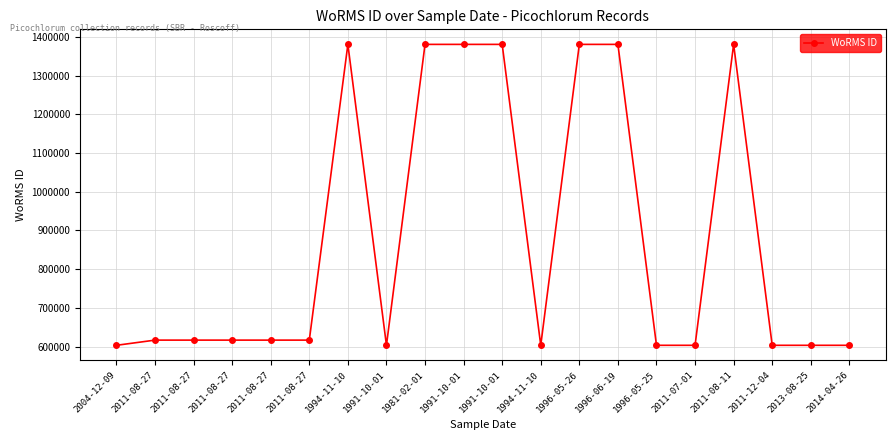

Between 1991-10-01 and 1991-10-01, which is larger?

1991-10-01